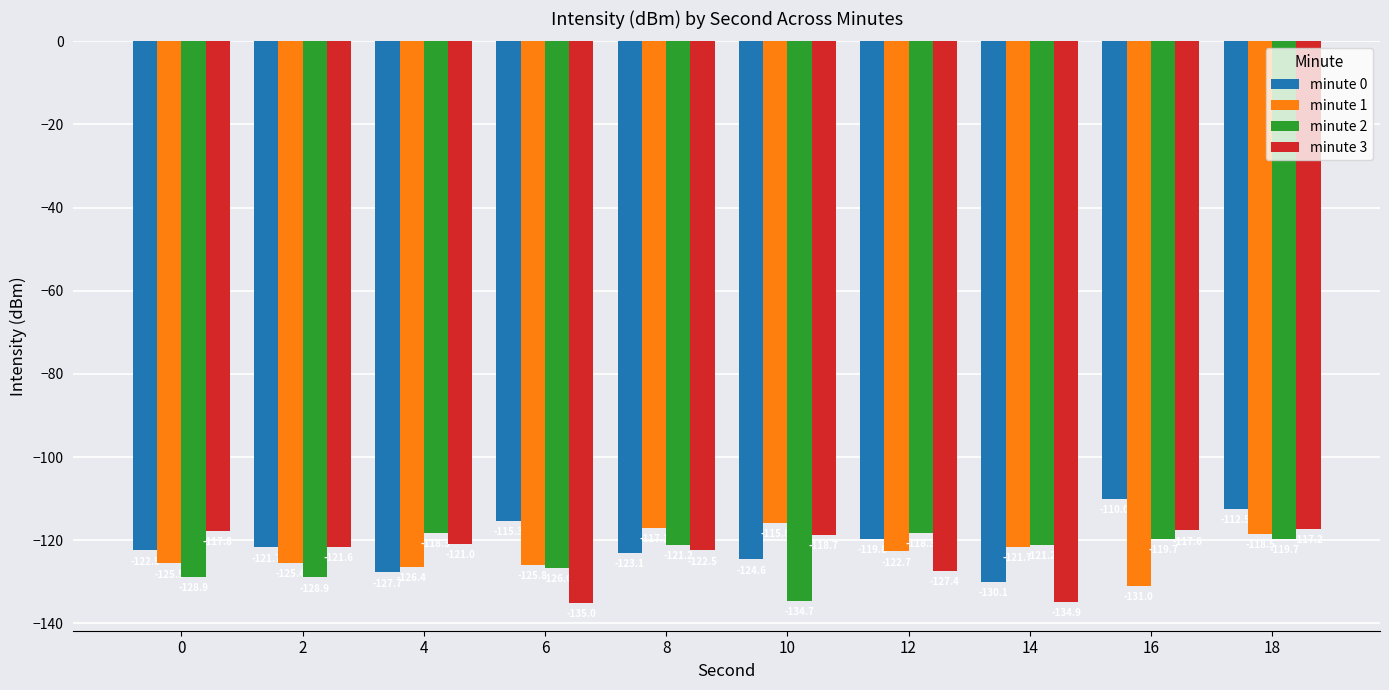

How many data points in minute 1 are less than -122?

6